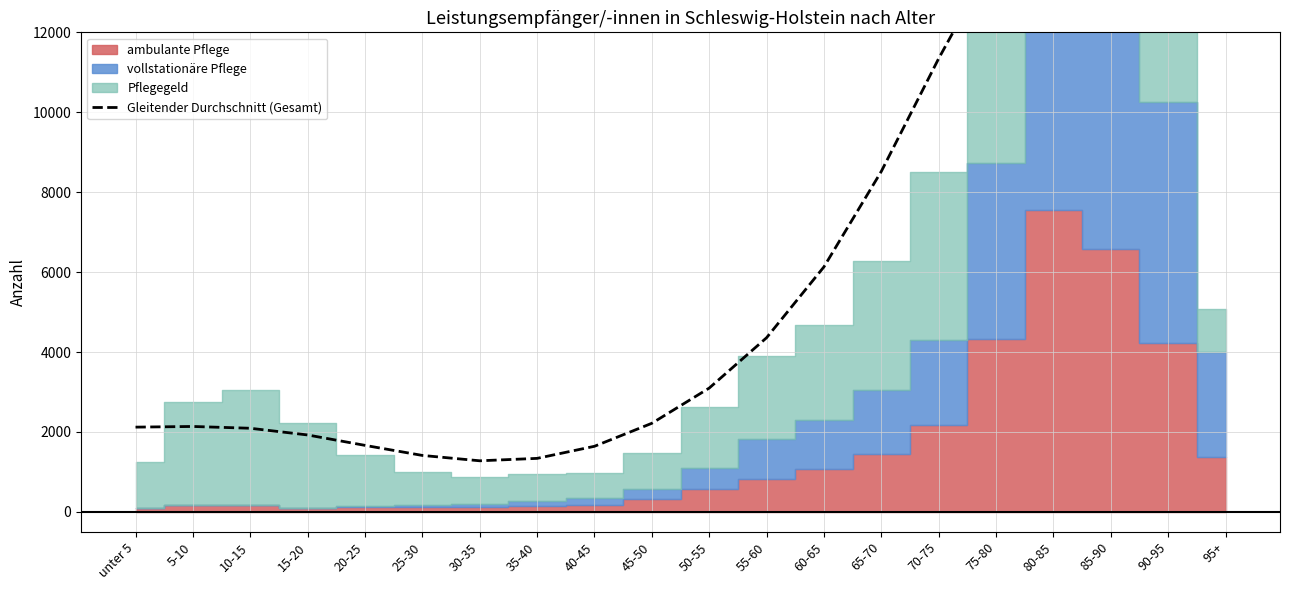

What position from the right is 5-10?

19